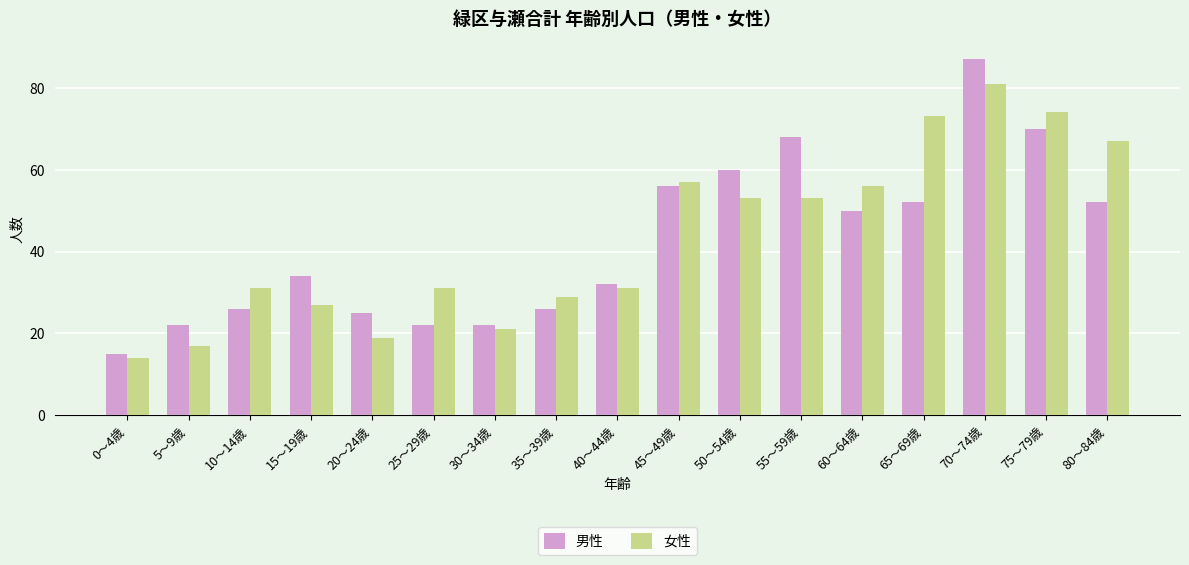

What are all the series names shown in the legend?

男性, 女性